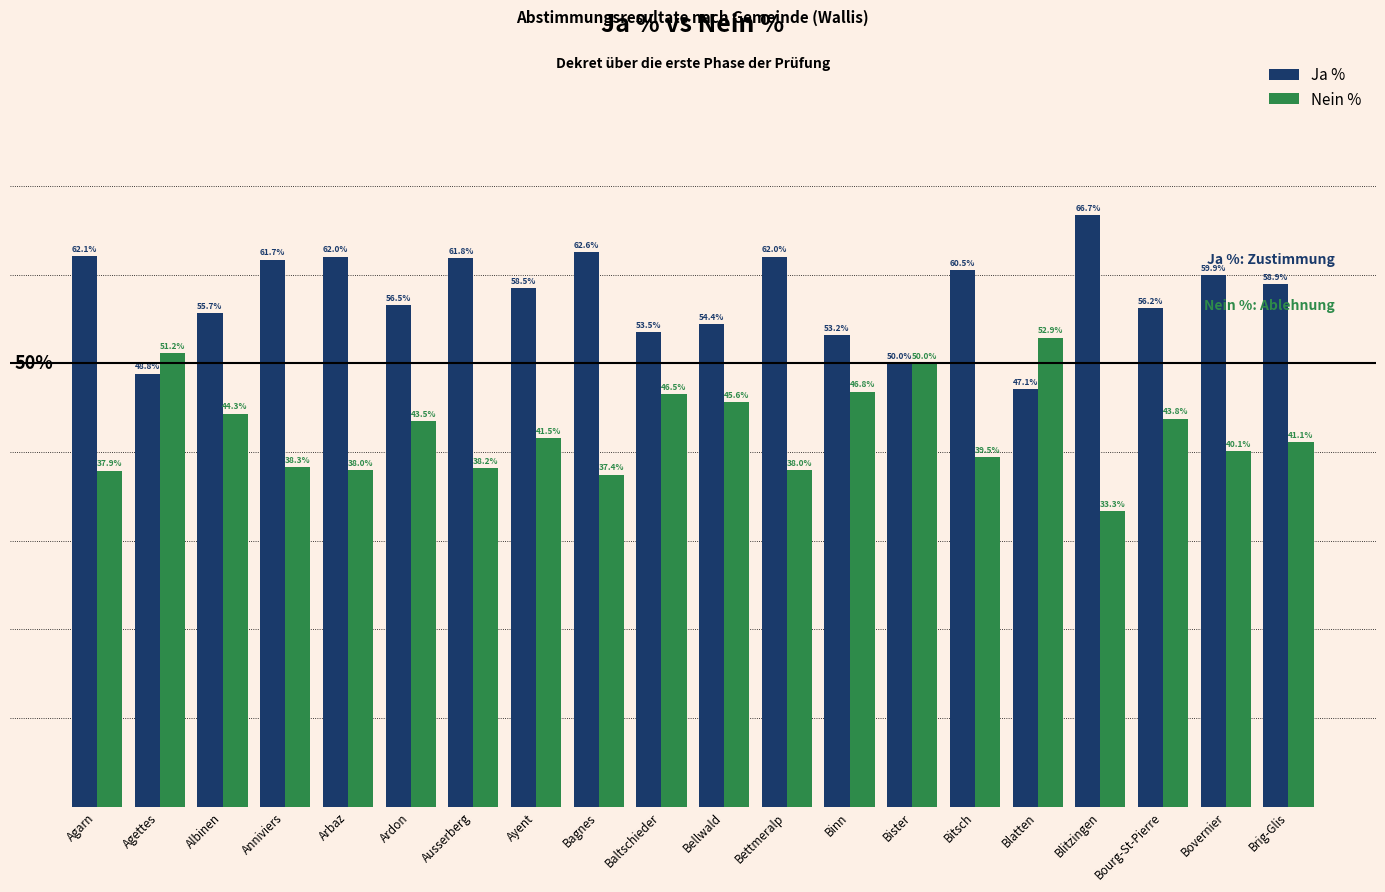

Where is Ja % nearest to the value 56?

Bourg-St-Pierre